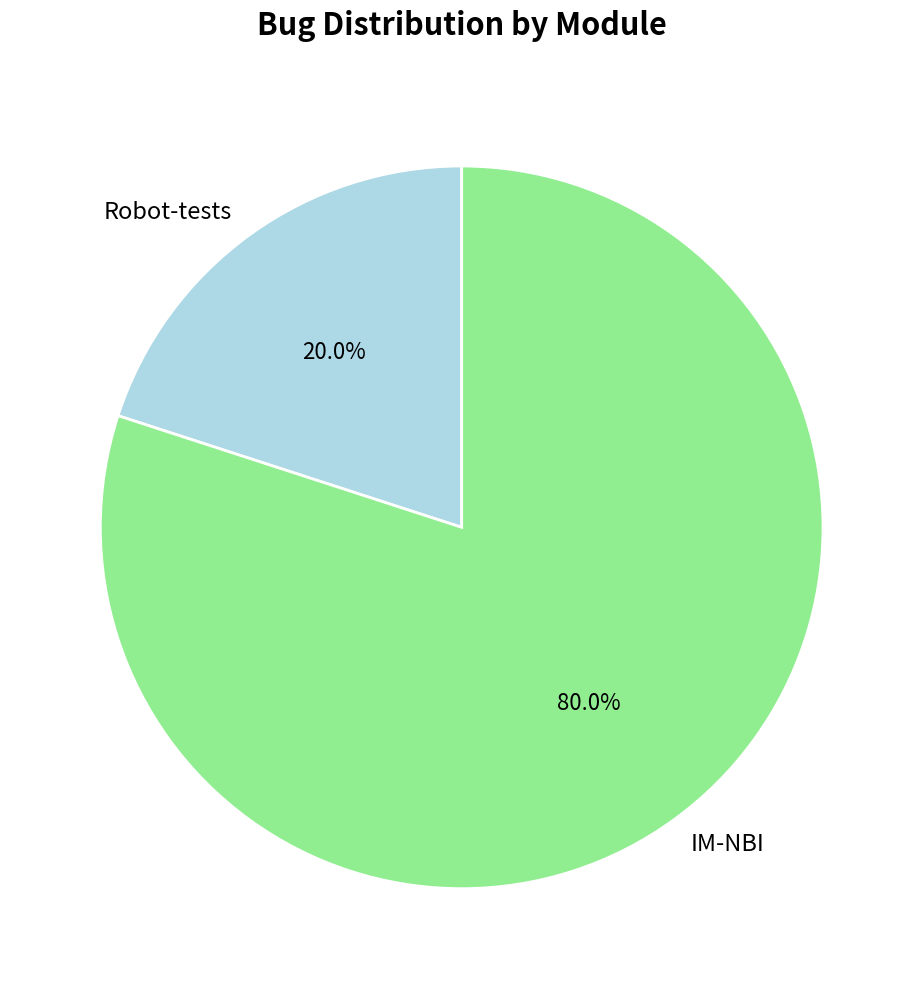

Is Robot-tests the majority of the pie?

No